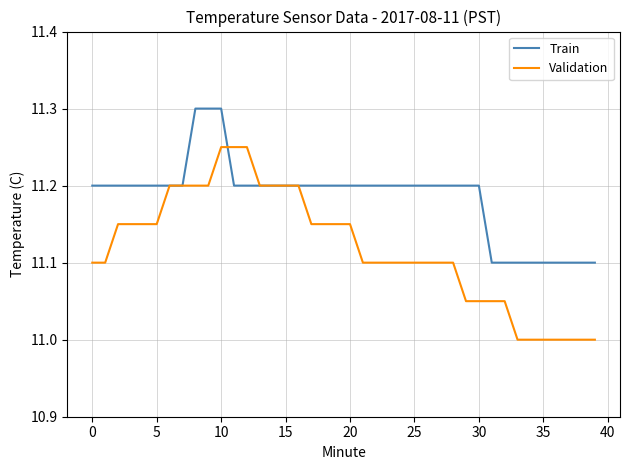

What are all the series names shown in the legend?

Train, Validation